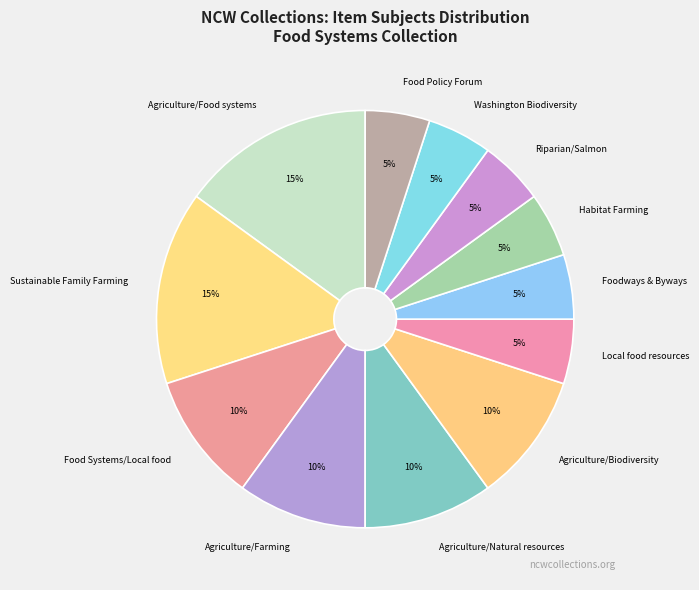

Is Riparian/Salmon the majority of the pie?

No